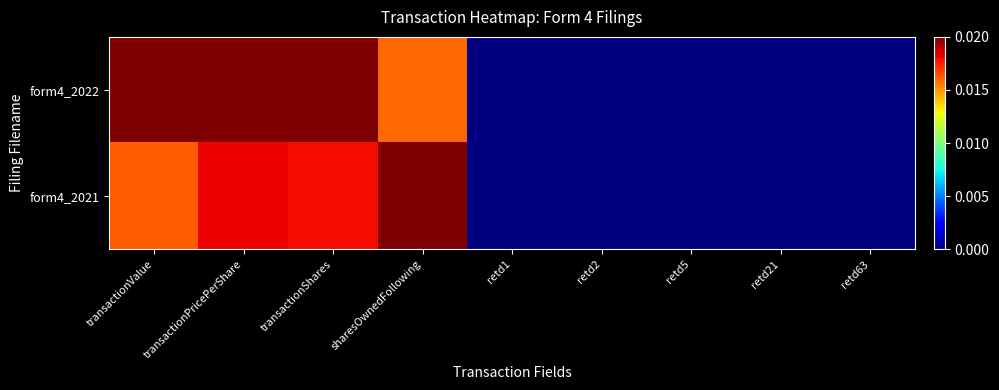

Count the number of categories in the chart.

9